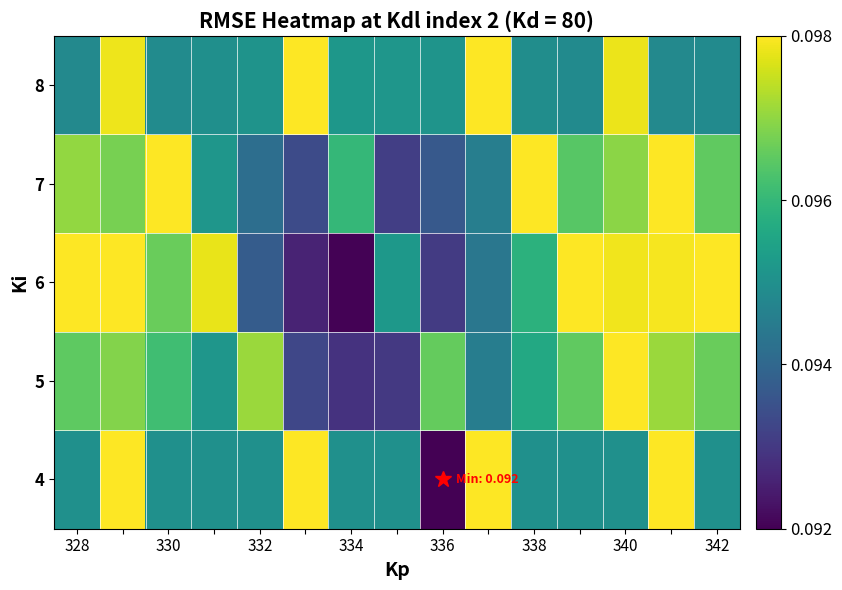

Which series has the widest spread of values?

4